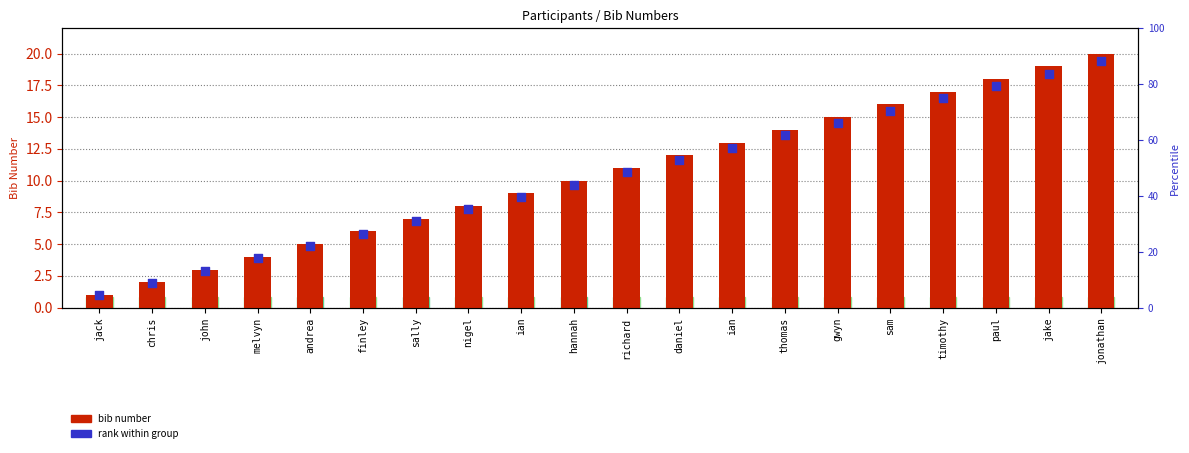

Which series has the largest Y range (max minus min)?

bib number